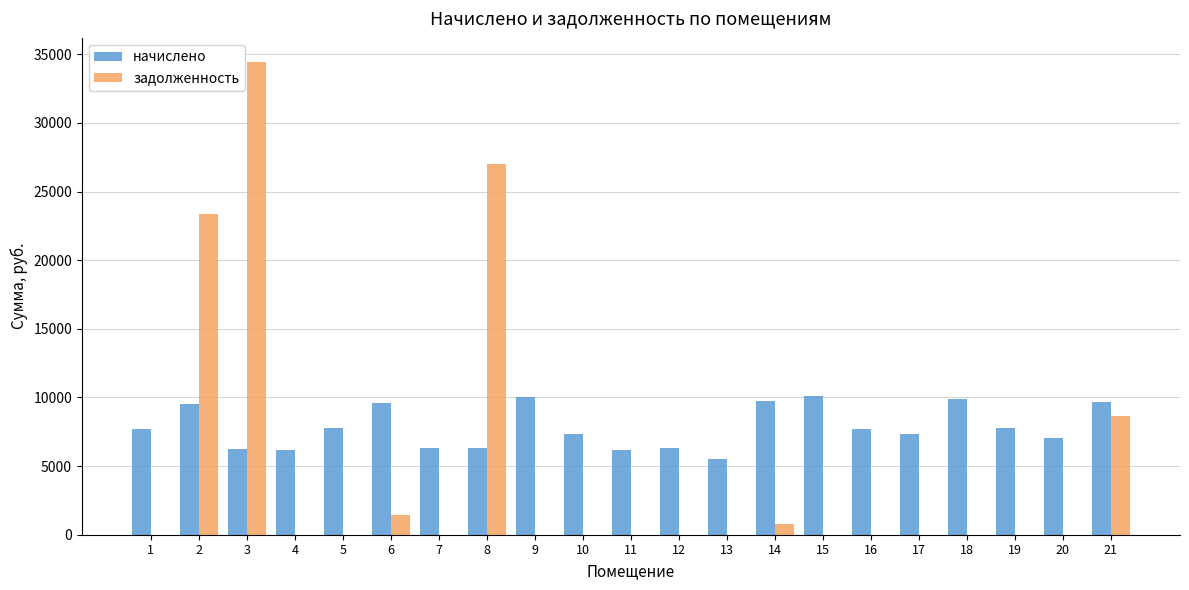

The value of задолженность at 8 is 43689.2. True or false?

False